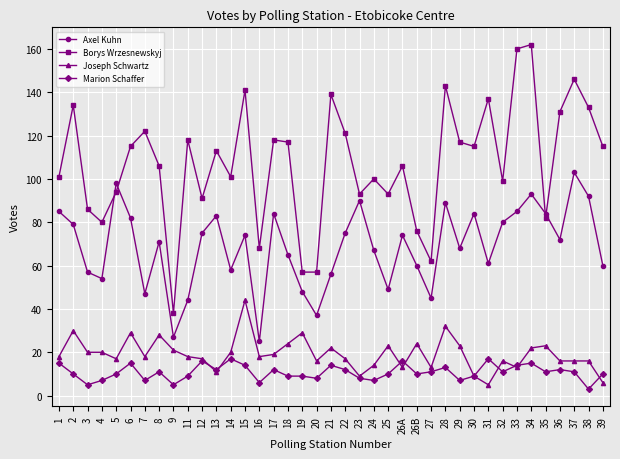

What is the maximum value shown in the chart?

162